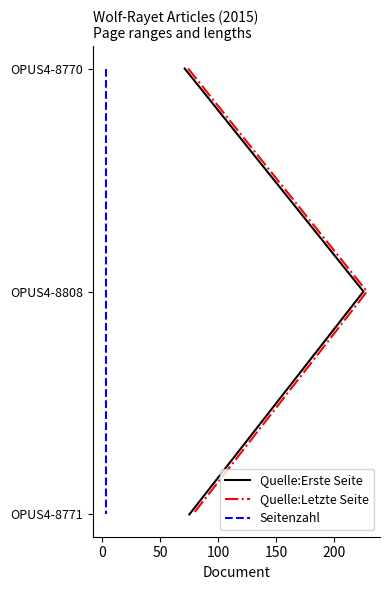

What are all the series names shown in the legend?

Quelle:Erste Seite, Quelle:Letzte Seite, Seitenzahl